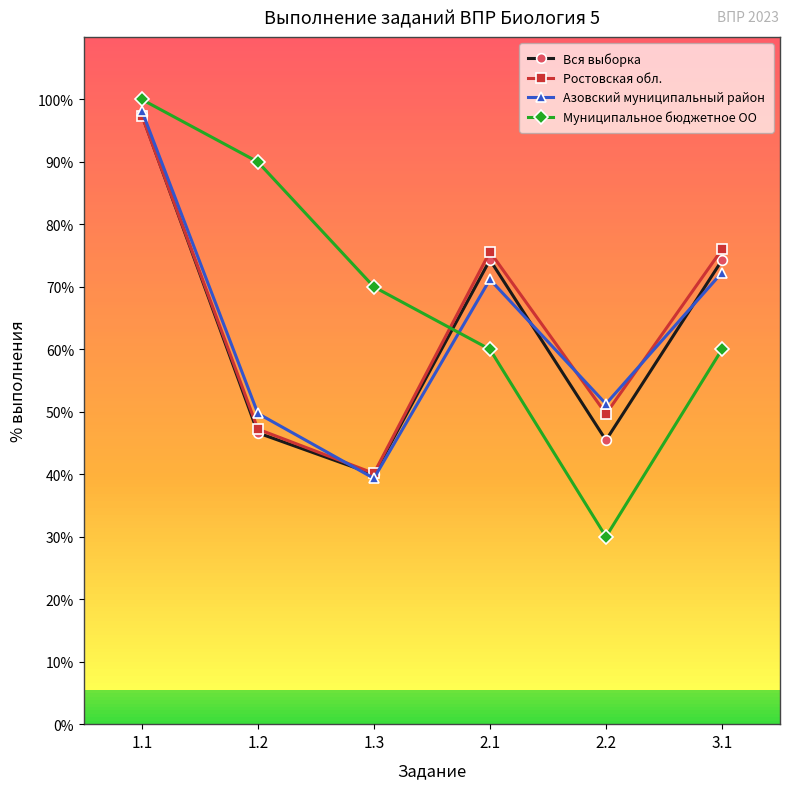

How many lines are shown in the chart?

4